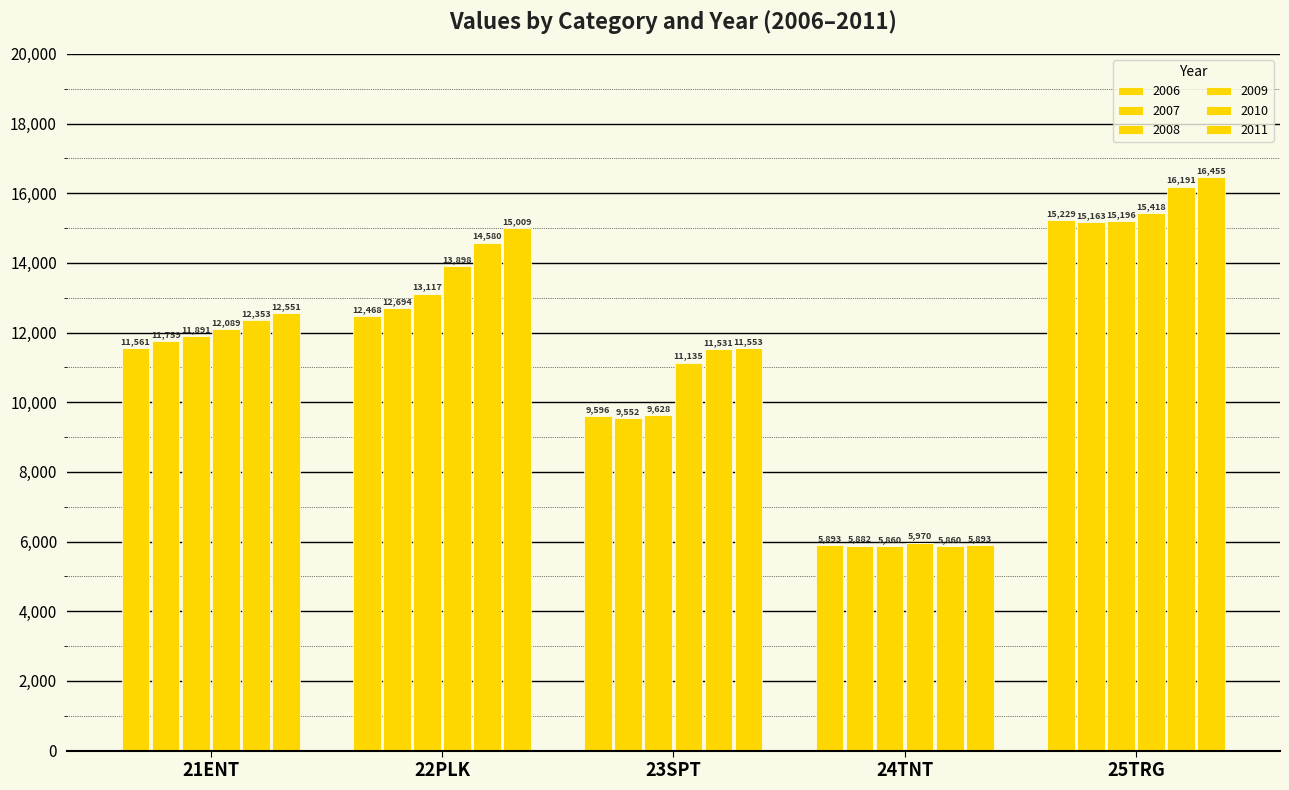

What is the spread (max minus min) of values at 23SPT?

2001.0